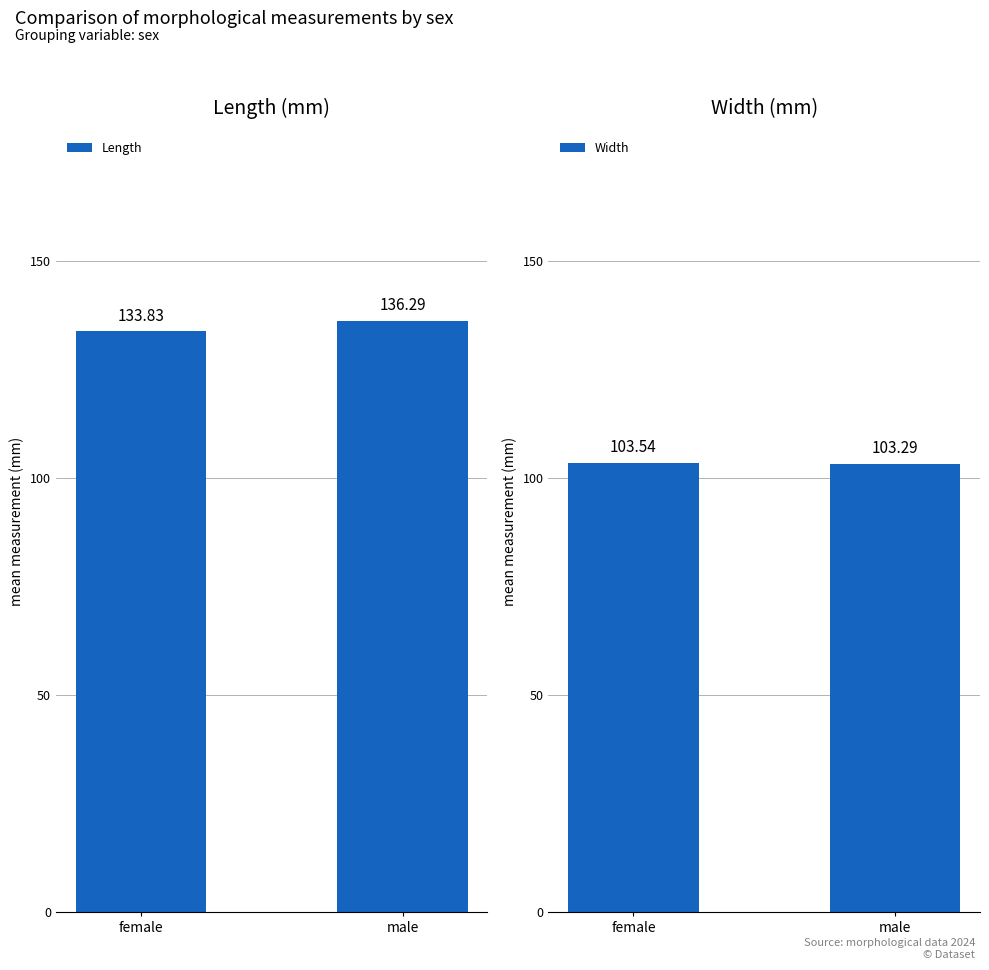

True or false: Width has a value of 24.5 at female.

False